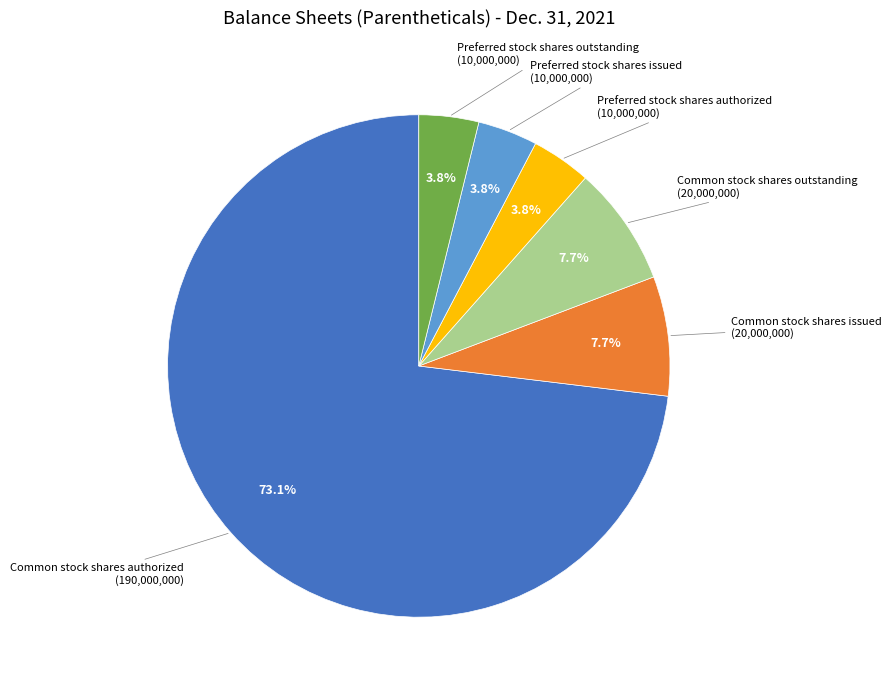

Is there a majority slice in this chart?

Yes